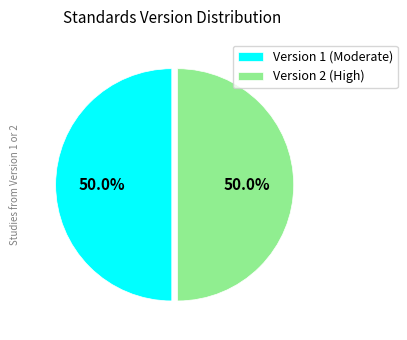

To the nearest percent, what is the difference between the largest and smallest slice percentages?

0%